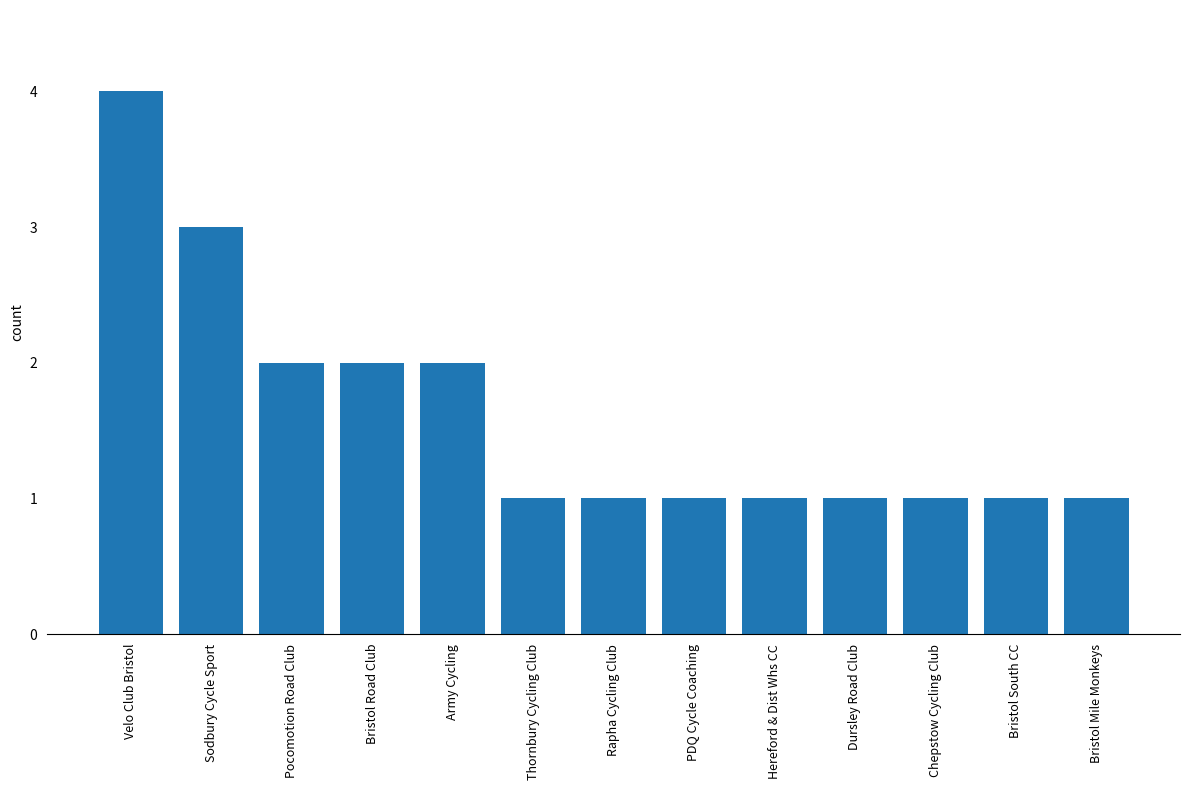

How many categories are shown in the chart?

13